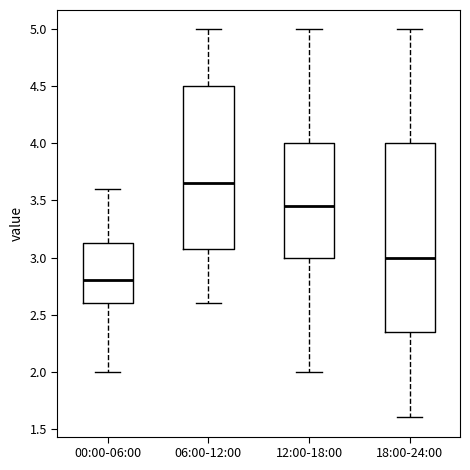

Reading left to right, transcribe this box plot: for each box, give where its median line is, the range the box spans, and where its two whiskers end, as read against the y-axis. The values are not printed on the chart, so give them approximately, as read against the axis.

00:00-06:00: median 2.80, box 2.60 to 3.15, whiskers 2.00 to 3.60
06:00-12:00: median 3.65, box 3.10 to 4.50, whiskers 2.60 to 5.00
12:00-18:00: median 3.45, box 3.00 to 4.00, whiskers 2.00 to 5.00
18:00-24:00: median 3.00, box 2.35 to 4.00, whiskers 1.60 to 5.00